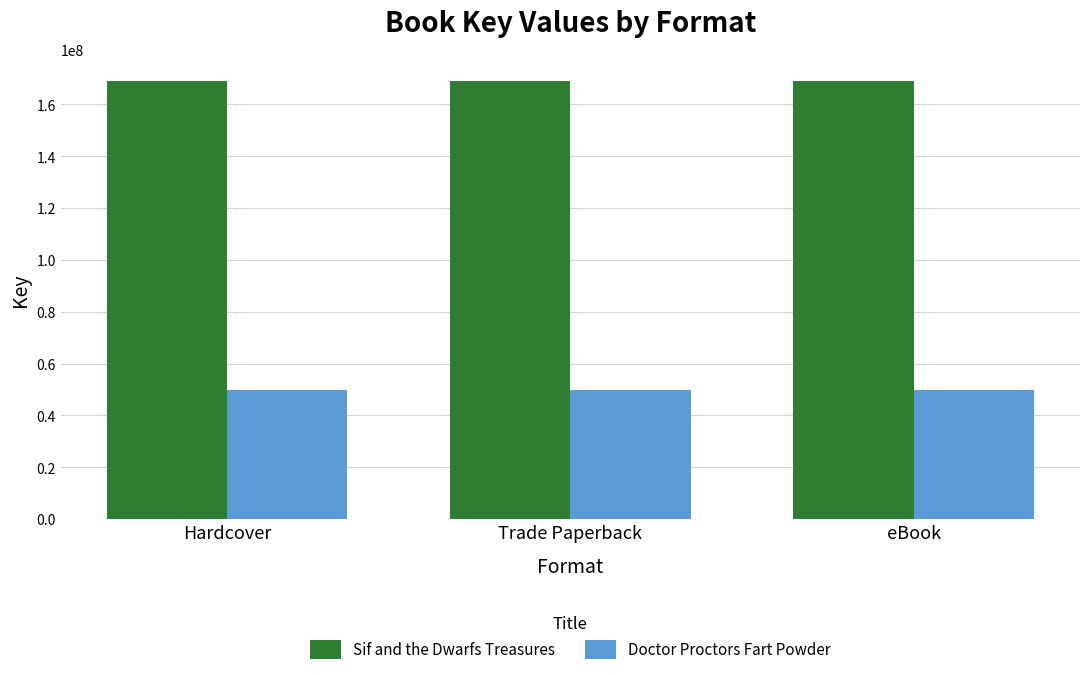

True or false: Doctor Proctors Fart Powder has a value of 18408993 at Trade Paperback.

False